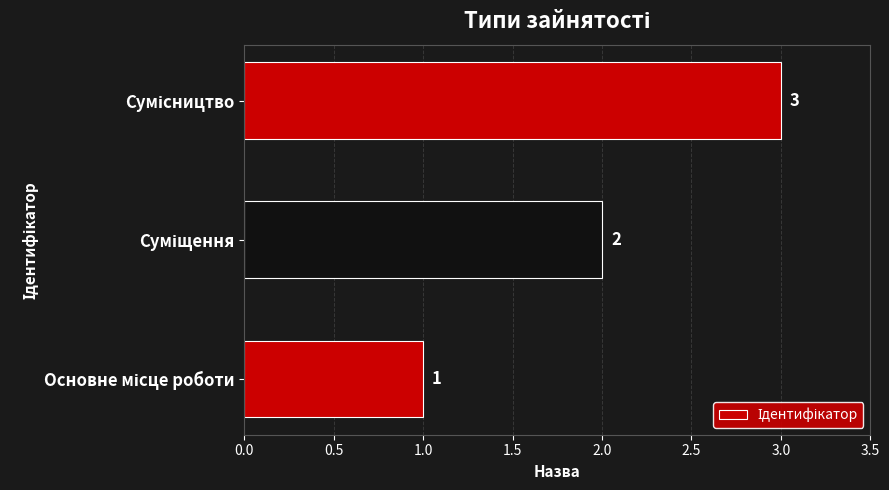

What is the maximum value shown in the chart?

3